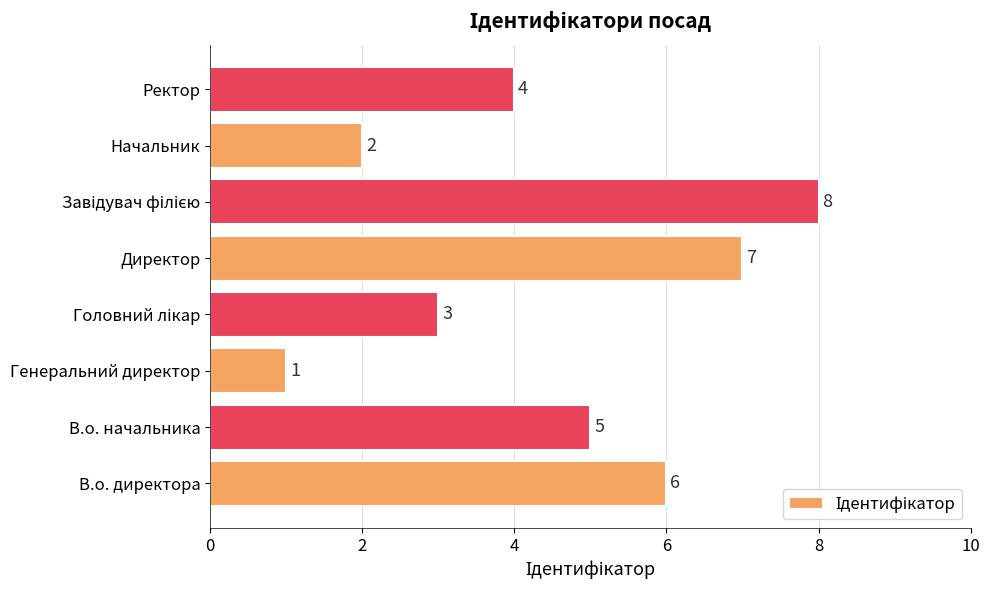

What is the change in value from В.о. директора to Генеральний директор?

-5